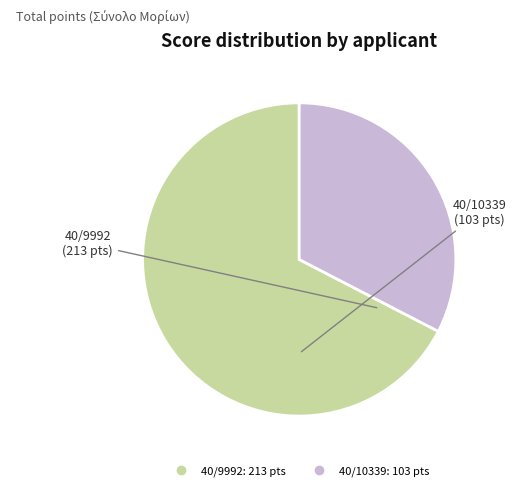

Combined, do 40/10339 and 40/9992 account for over 50%?

Yes